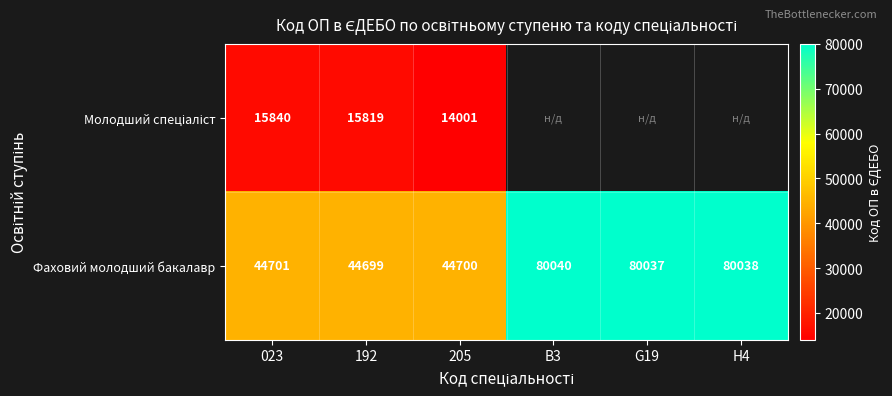

What is the minimum value for Фаховий молодший бакалавр?

44699